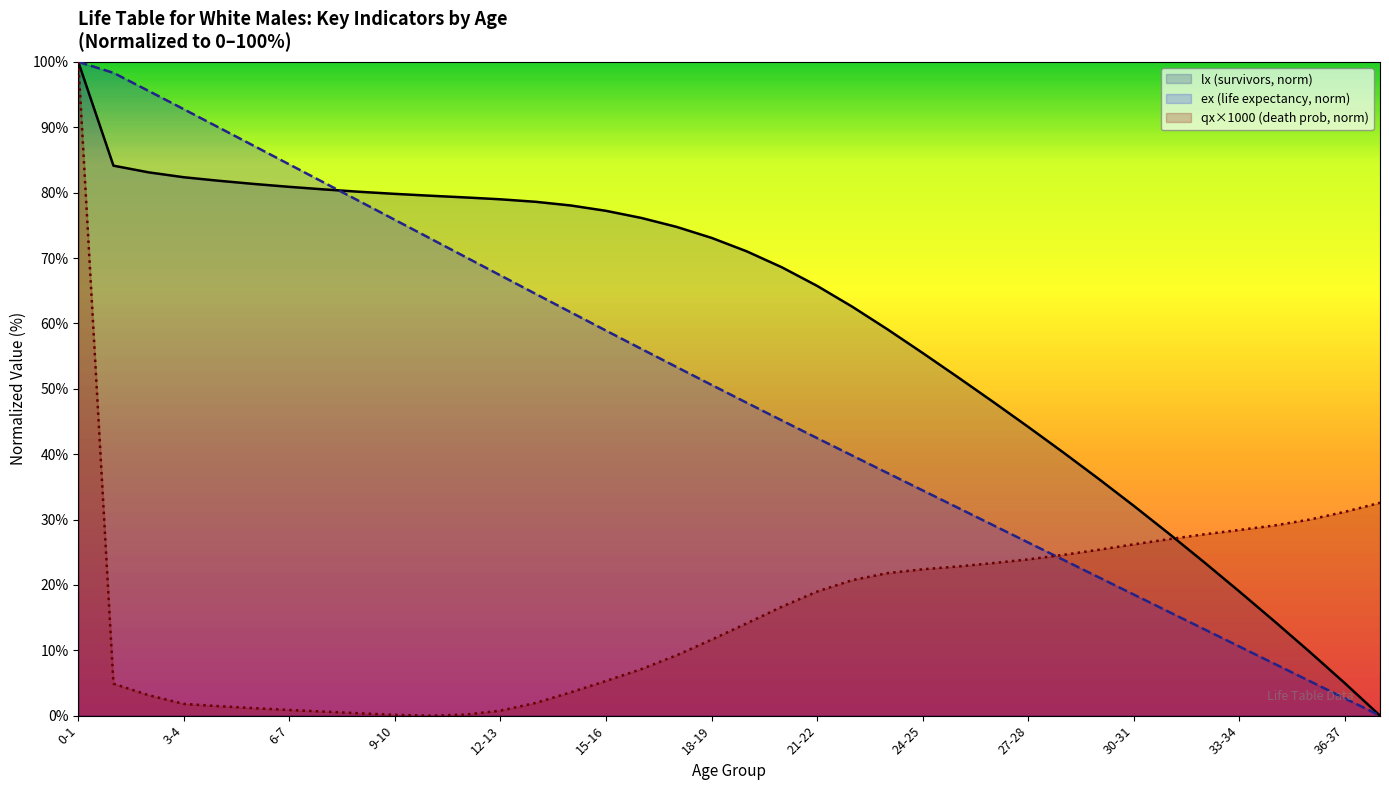

The lx (survivors, norm) series shows 18.9 at 3-4. True or false?

False